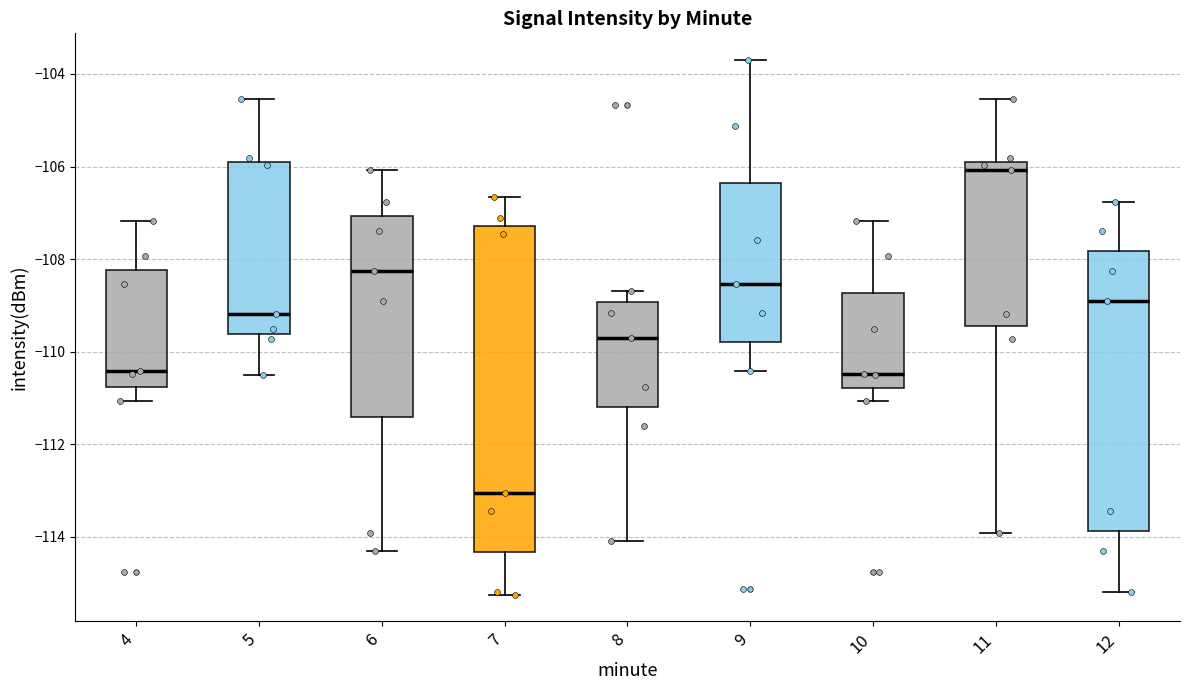

Reading left to right, read every box against the y-axis: the position of its median line, the range the box covers, and the ends of its whiskers. The values are not printed on the chart, so give them approximately, as read against the axis.

4: median -110.4, box -110.8 to -108.2, whiskers -111.0 to -107.2
5: median -109.2, box -109.6 to -105.8, whiskers -110.6 to -104.6
6: median -108.2, box -111.4 to -107.0, whiskers -114.2 to -106.0
7: median -113.0, box -114.4 to -107.2, whiskers -115.2 to -106.6
8: median -109.8, box -111.2 to -109.0, whiskers -114.0 to -108.6
9: median -108.6, box -109.8 to -106.4, whiskers -110.4 to -103.6
10: median -110.4, box -110.8 to -108.8, whiskers -111.0 to -107.2
11: median -106.0, box -109.4 to -105.8, whiskers -114.0 to -104.6
12: median -109.0, box -113.8 to -107.8, whiskers -115.2 to -106.8